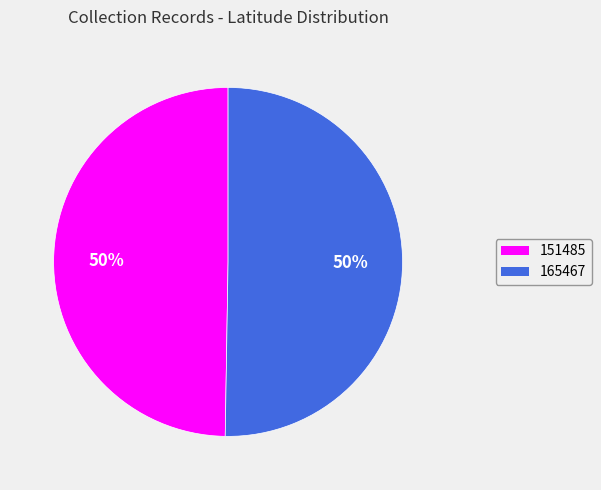

To the nearest percent, what percentage of the pie is 165467?

50%